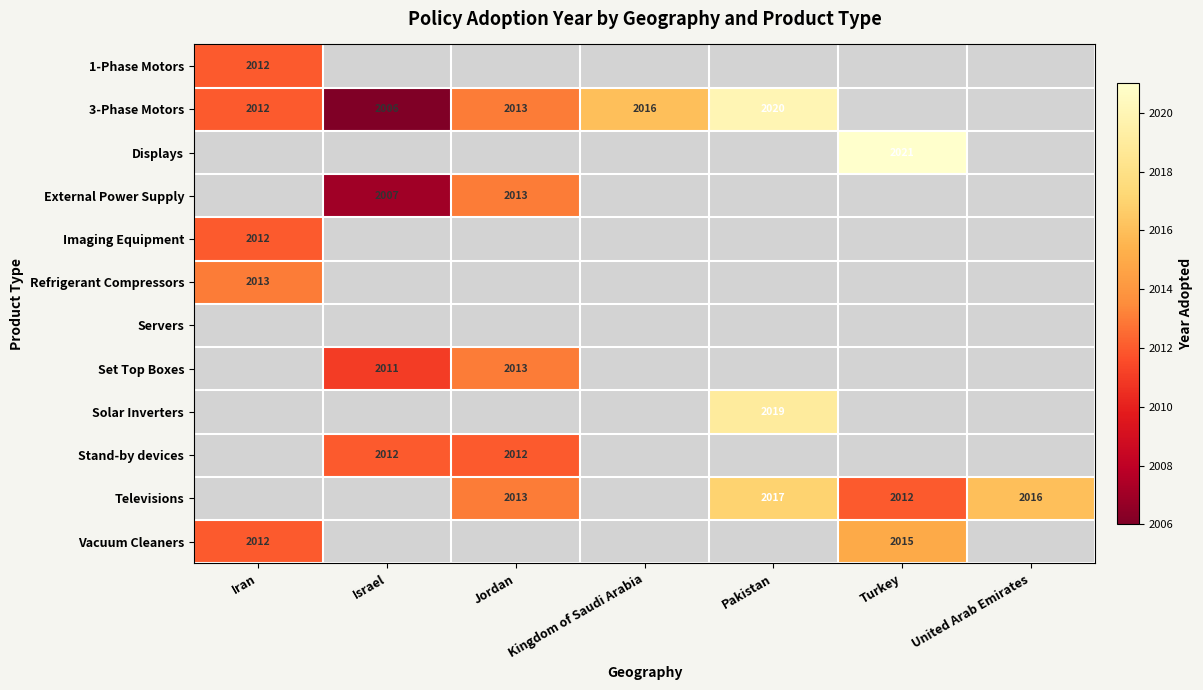

What is the difference between the 3-Phase Motors values at Israel and Pakistan?

14